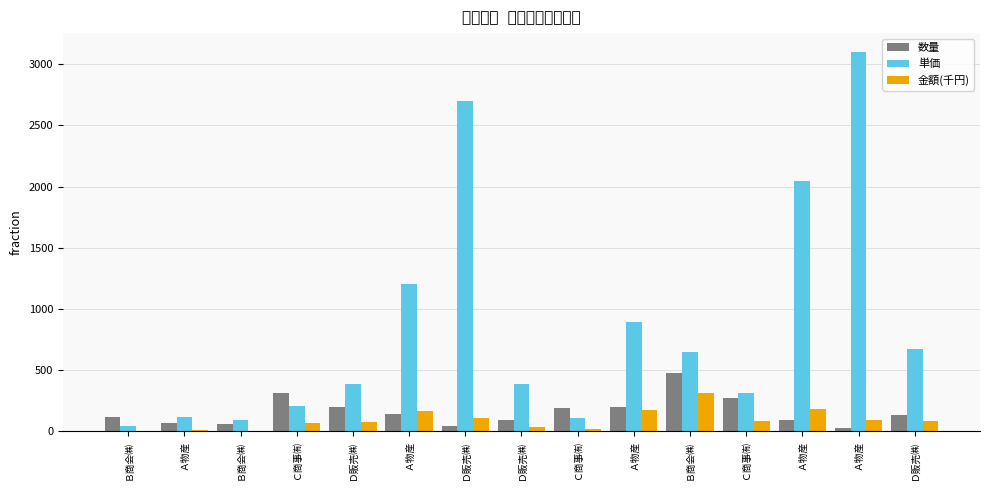

What is the value of the 単価 bar at the 1st from the left?

45.0